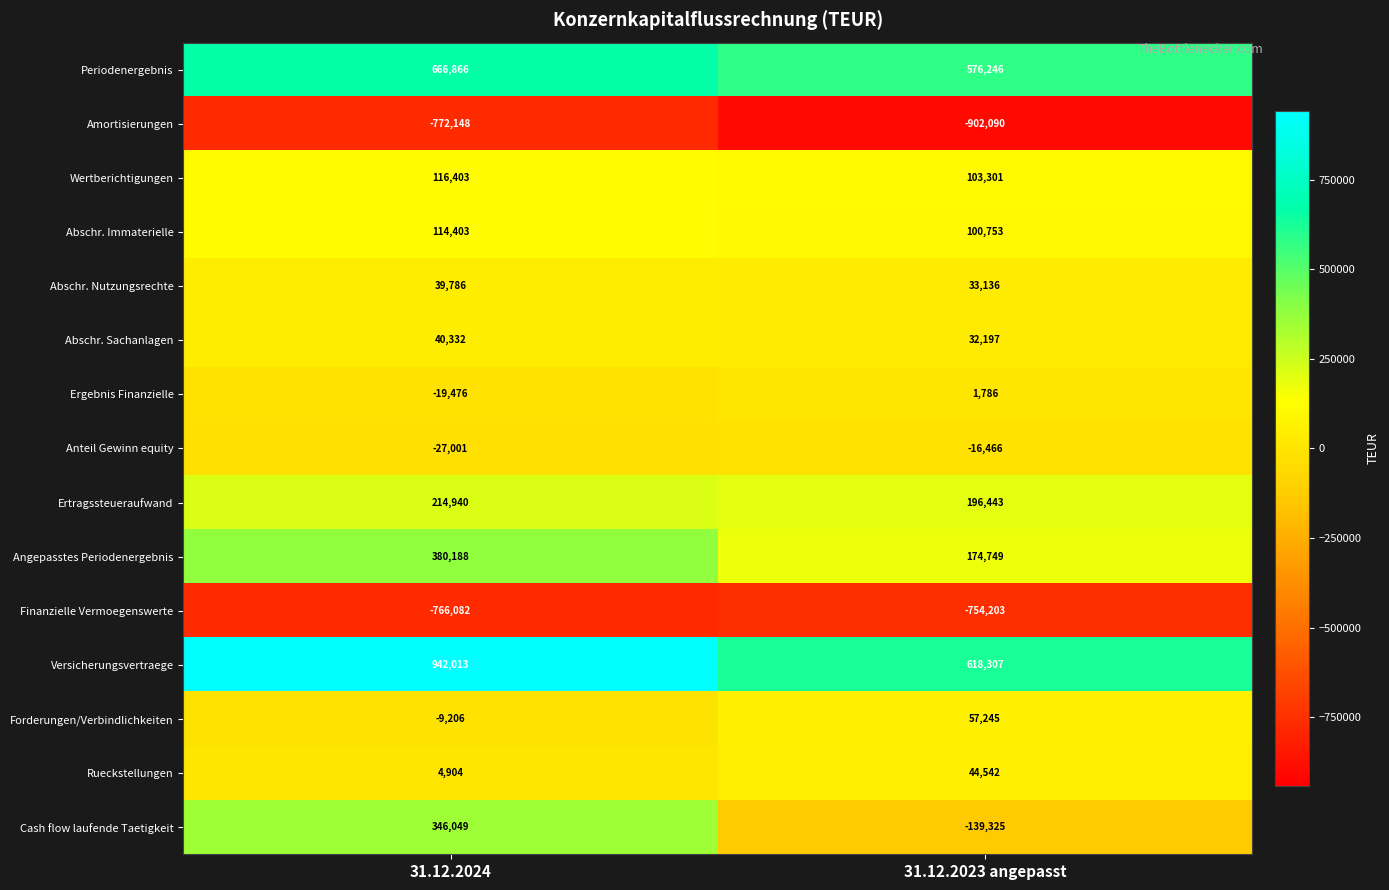

What is the spread (max minus min) of values at 31.12.2024?

1714161